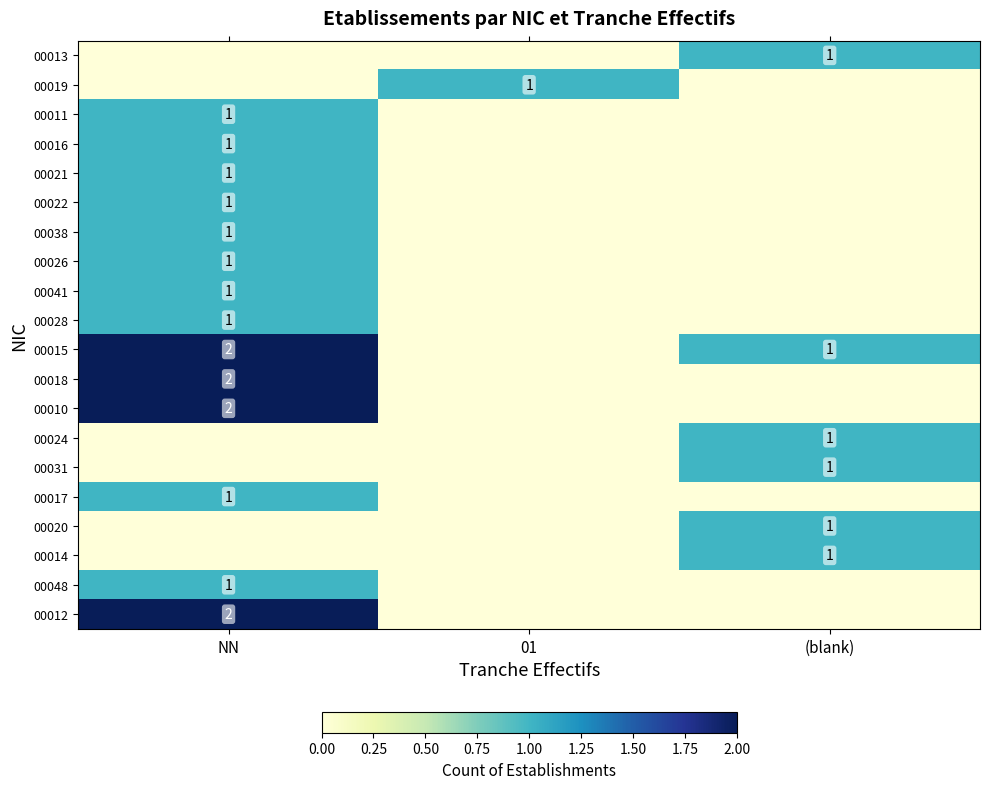

The value of 00018 at NN is 2. True or false?

True